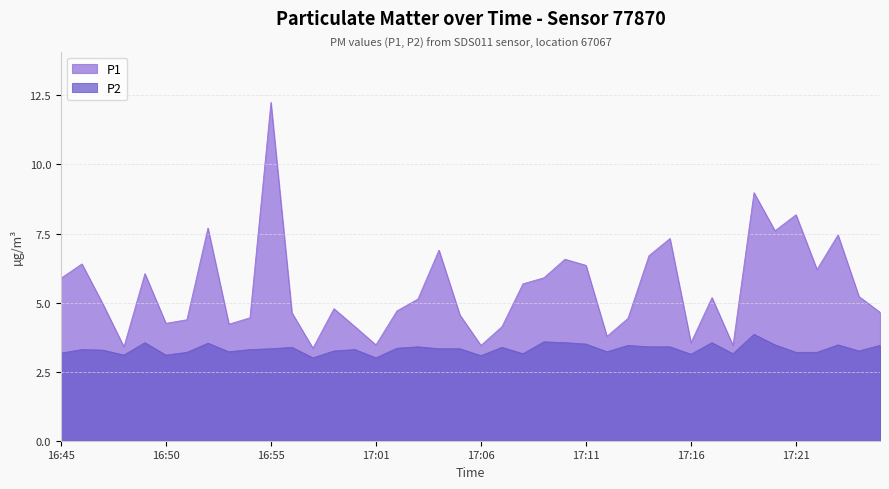

What is the approximate value of P1 at 17:14?

6.7